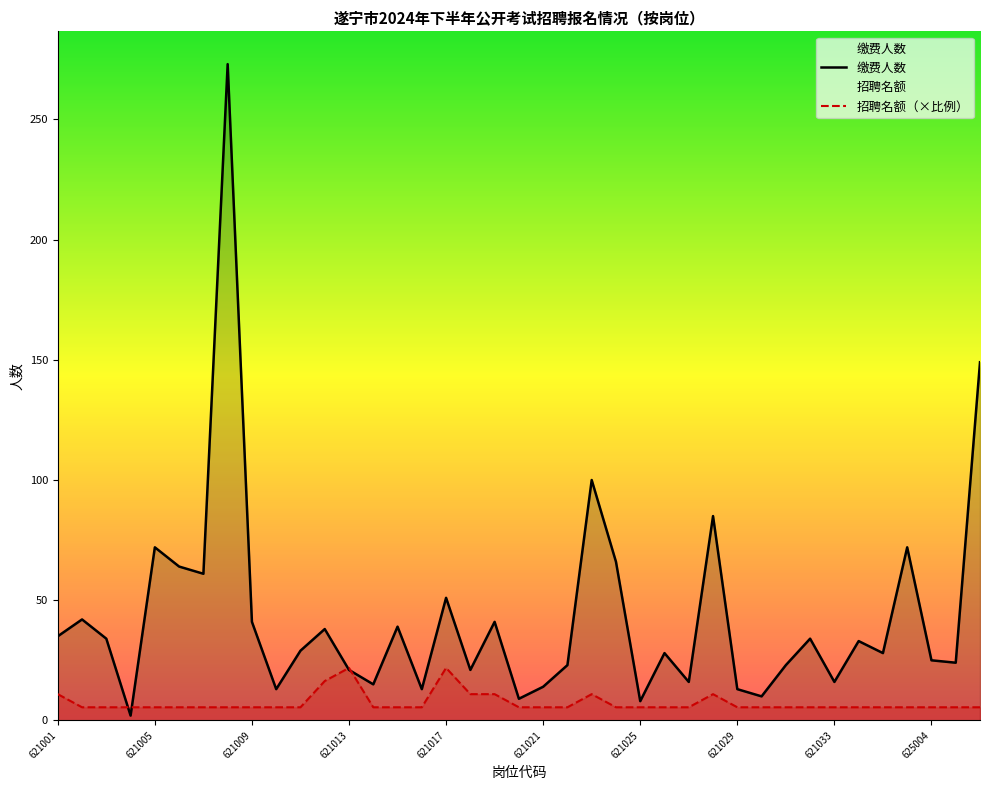

Where is 缴费人数 nearest to the value 137?

625006